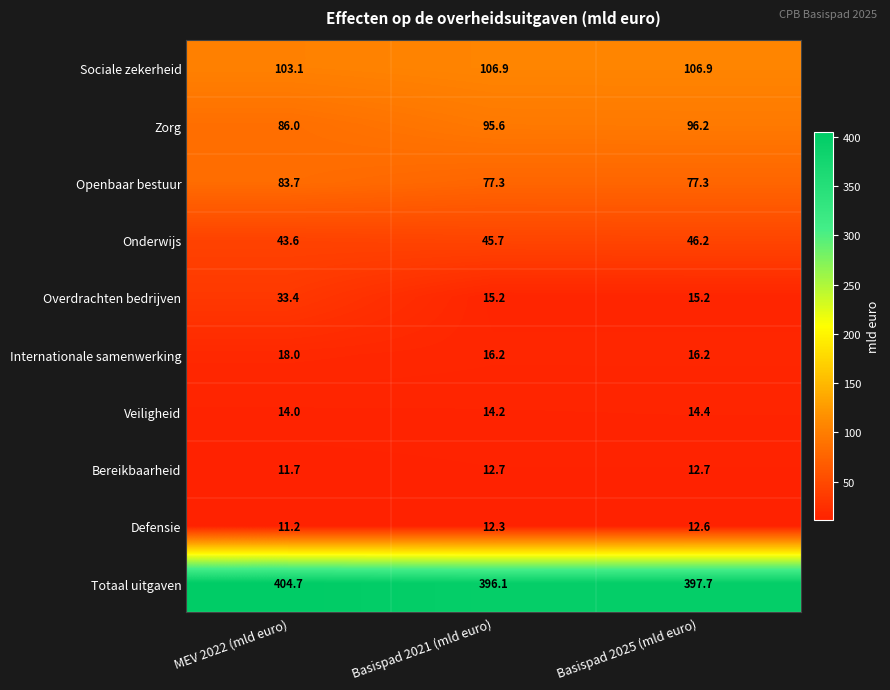

The Onderwijs series shows 46.2 at Basispad 2025 (mld euro). True or false?

True